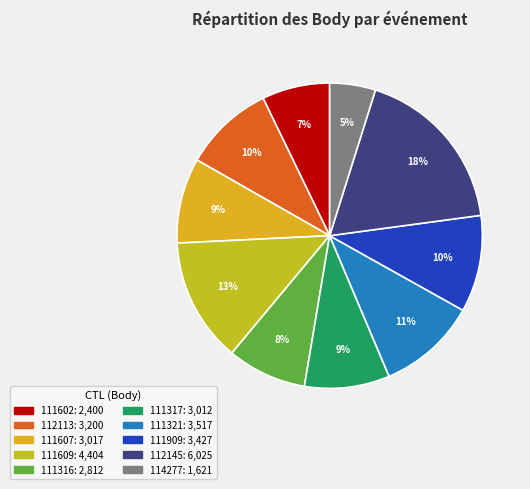

Which has a higher value, 112145 or 111607?

112145